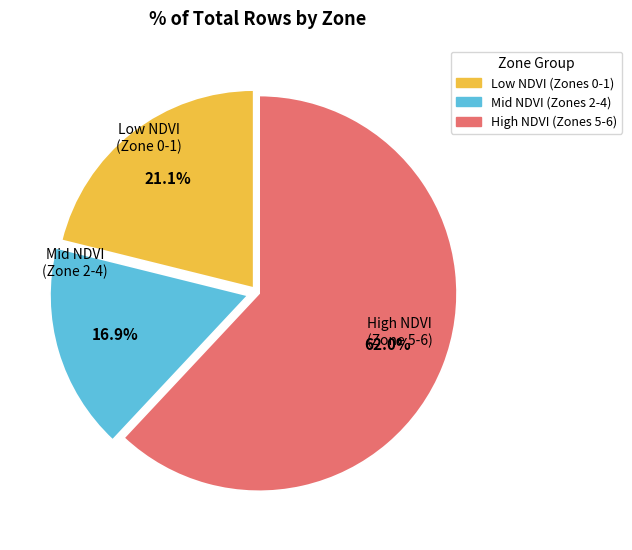

Is there a majority slice in this chart?

Yes